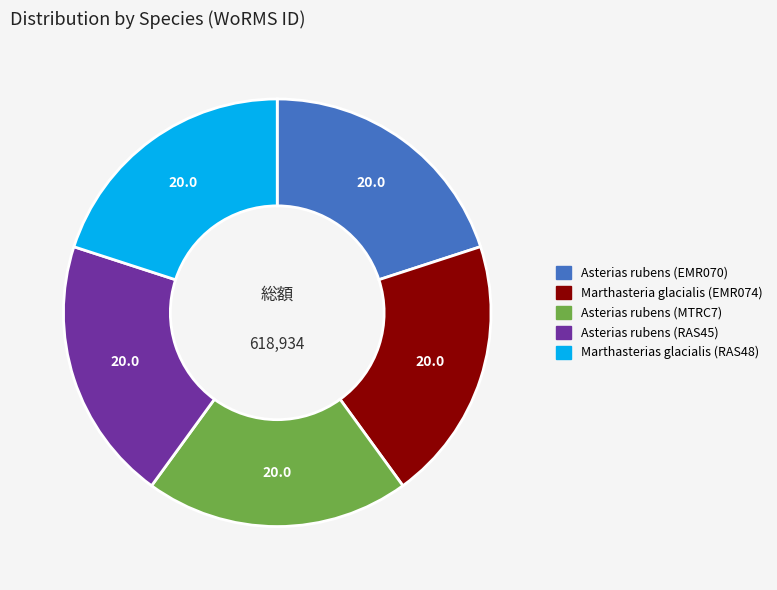

Approximately how many times larger is the value at Asterias rubens (MTRC7) compared to Asterias rubens (EMR070)?

1.0